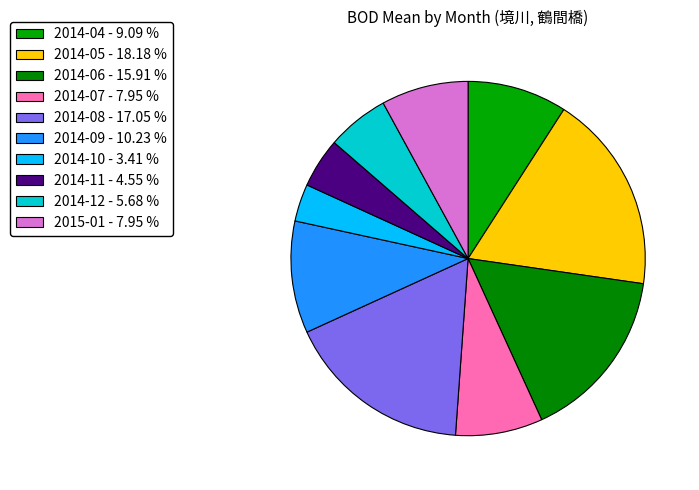

Does 2014-09 account for over 50% of the chart?

No